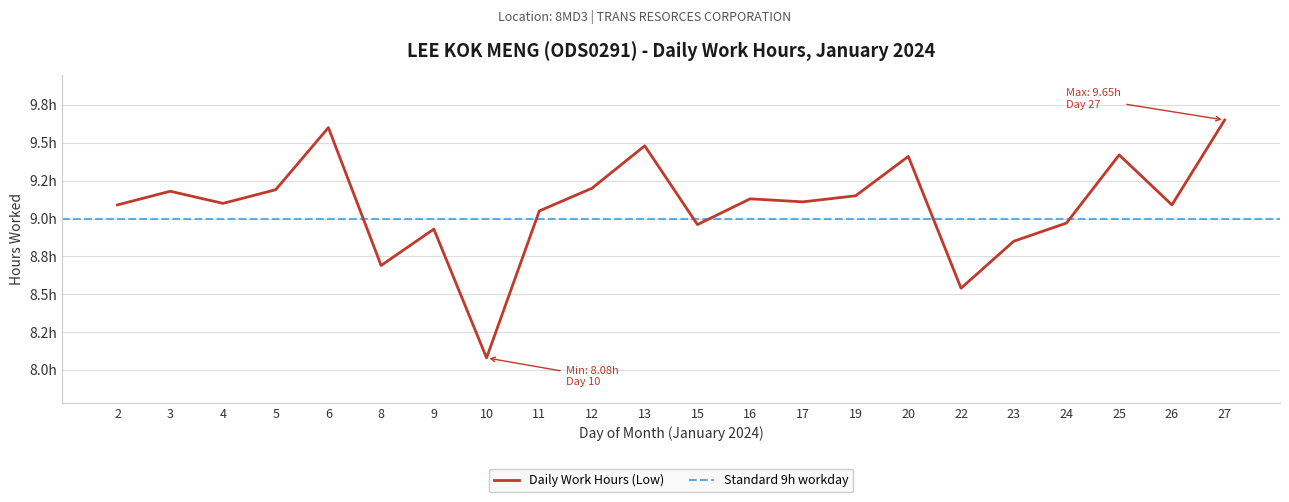

Reading left to right, what are all the values shown in this chart?

2=9.1	3=9.2	4=9.1	5=9.2	6=9.6	8=8.7	9=8.9	10=8.1	11=9.1	12=9.2	13=9.5	15=9.0	16=9.1	17=9.1	19=9.2	20=9.4	22=8.5	23=8.8	24=9.0	25=9.4	26=9.1	27=9.7